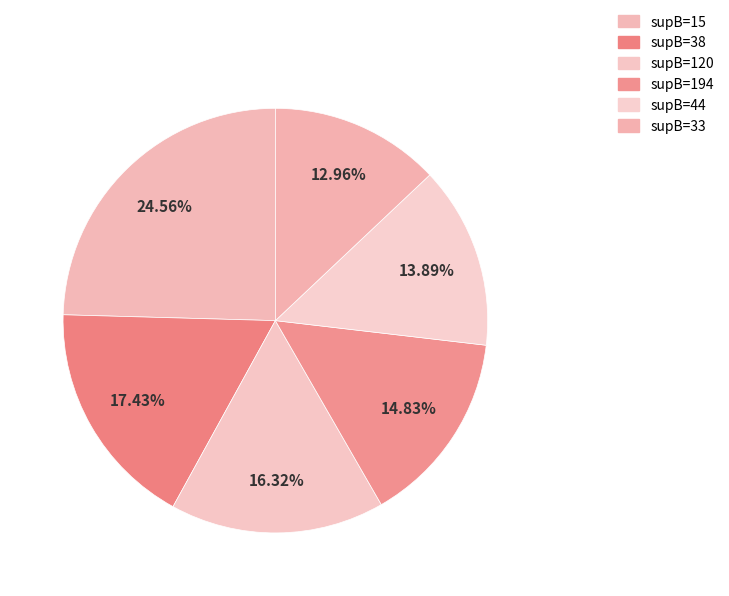

Rank the categories by value from highest to lowest.

supB=15, supB=38, supB=120, supB=194, supB=44, supB=33